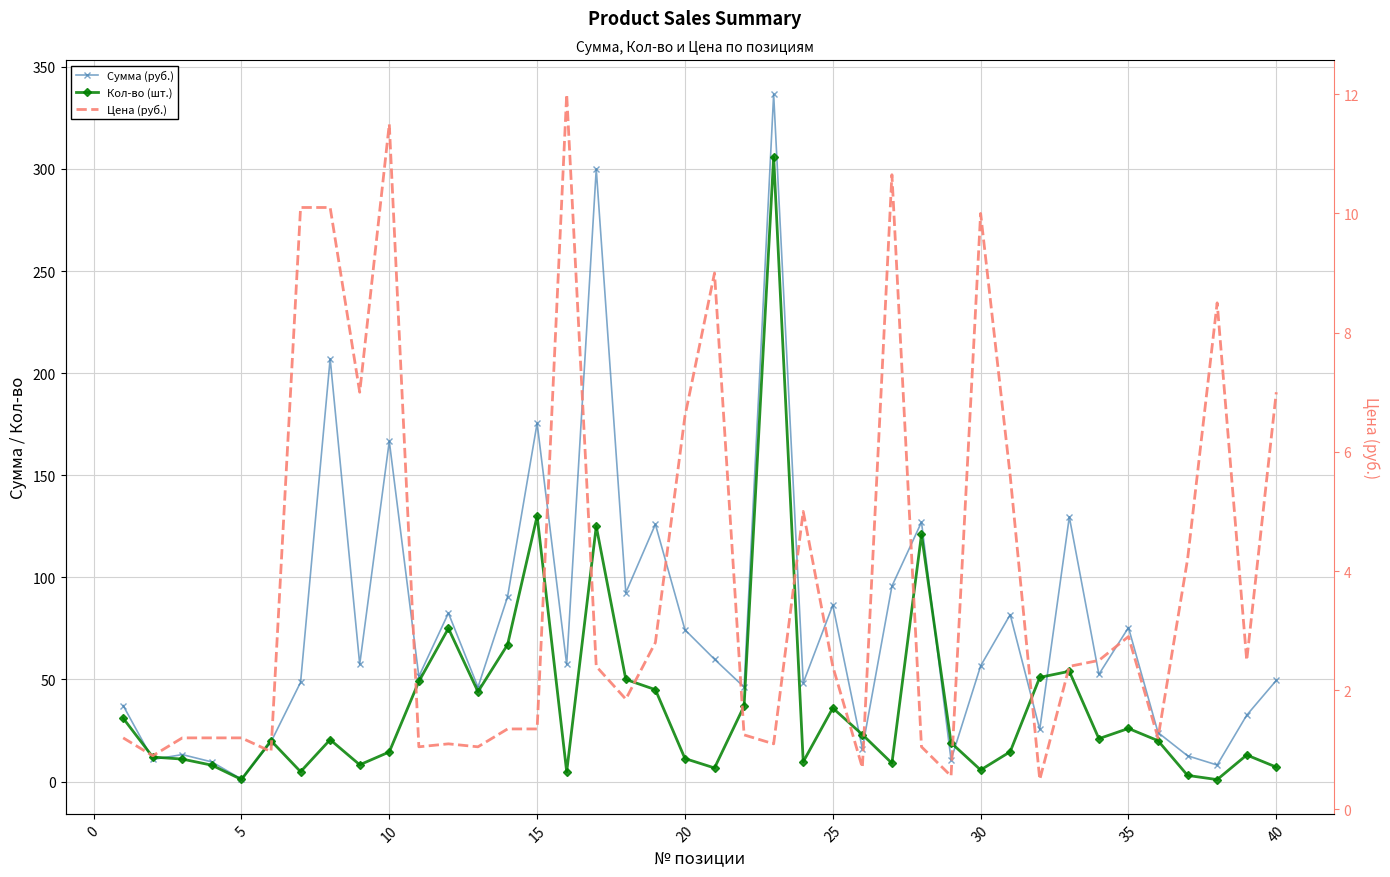

How many intersections are there between Кол-во (шт.) and Цена (руб.)?

14